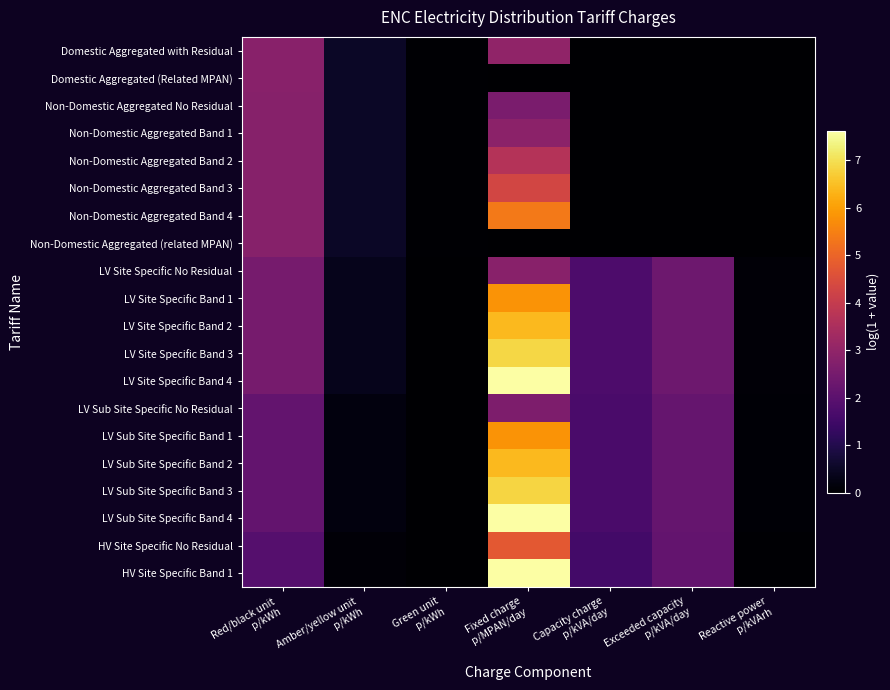

Which series has the widest spread of values?

HV Site Specific Band 1